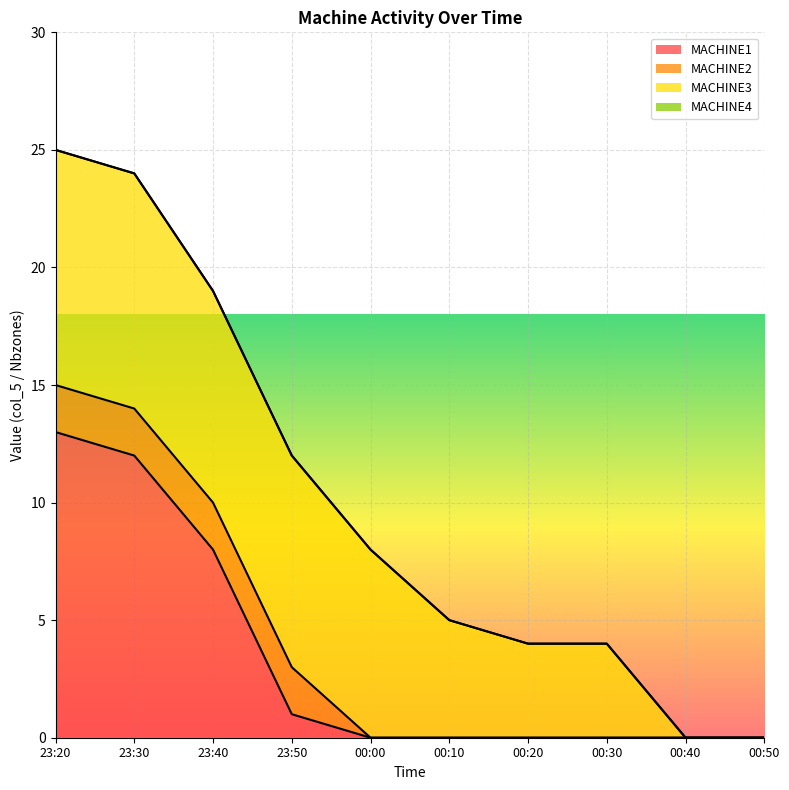

What are all the series names shown in the legend?

MACHINE1, MACHINE2, MACHINE3, MACHINE4